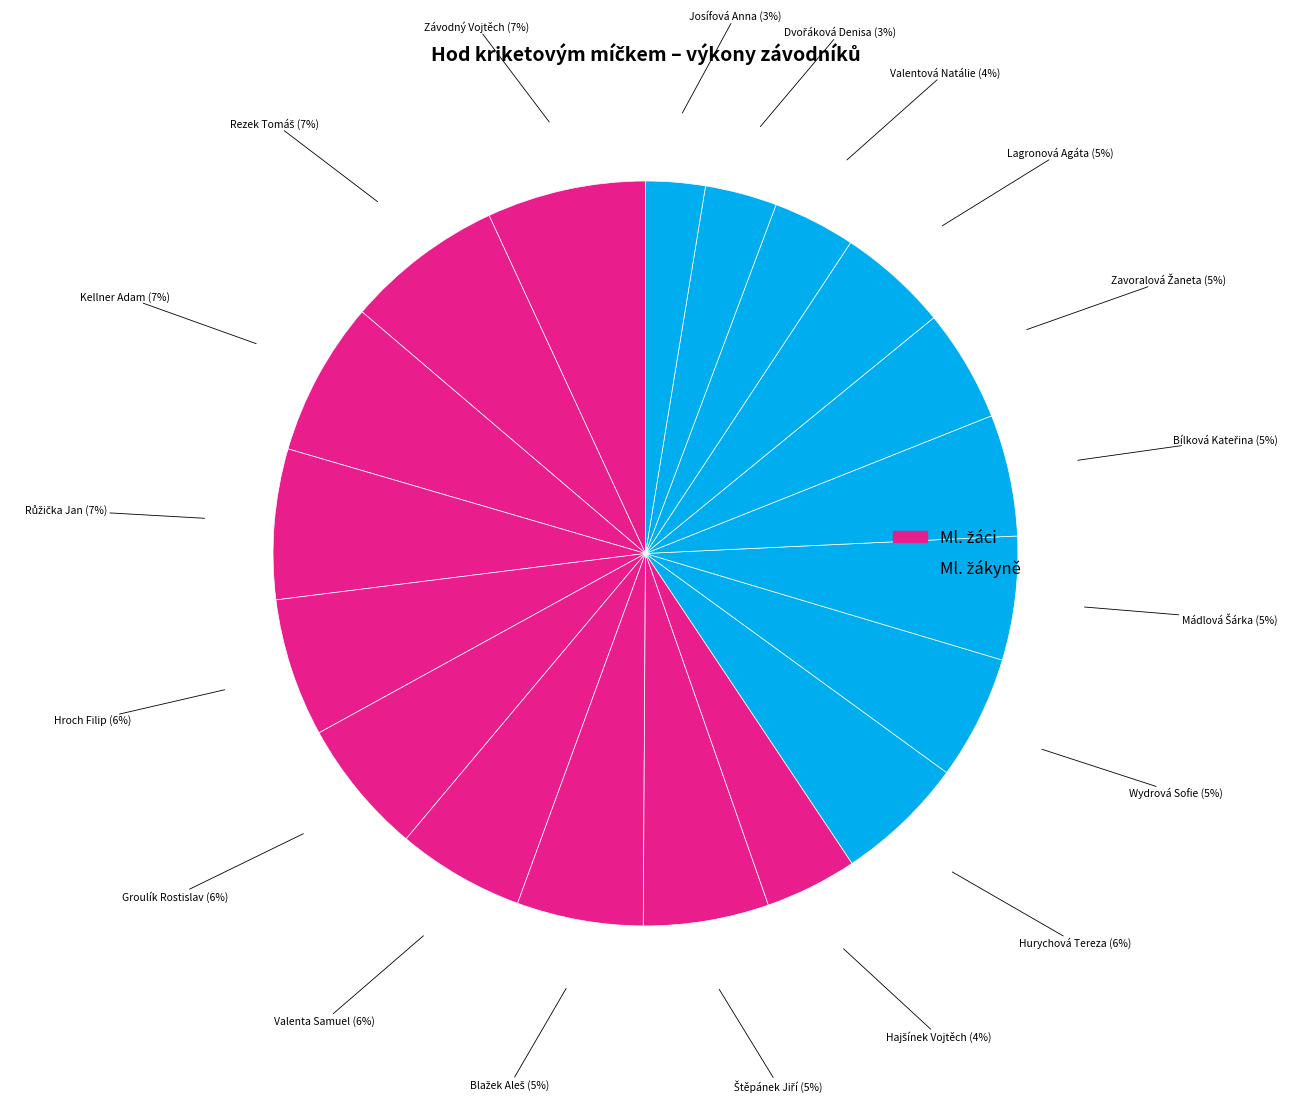

How many slices are in this pie chart?

19